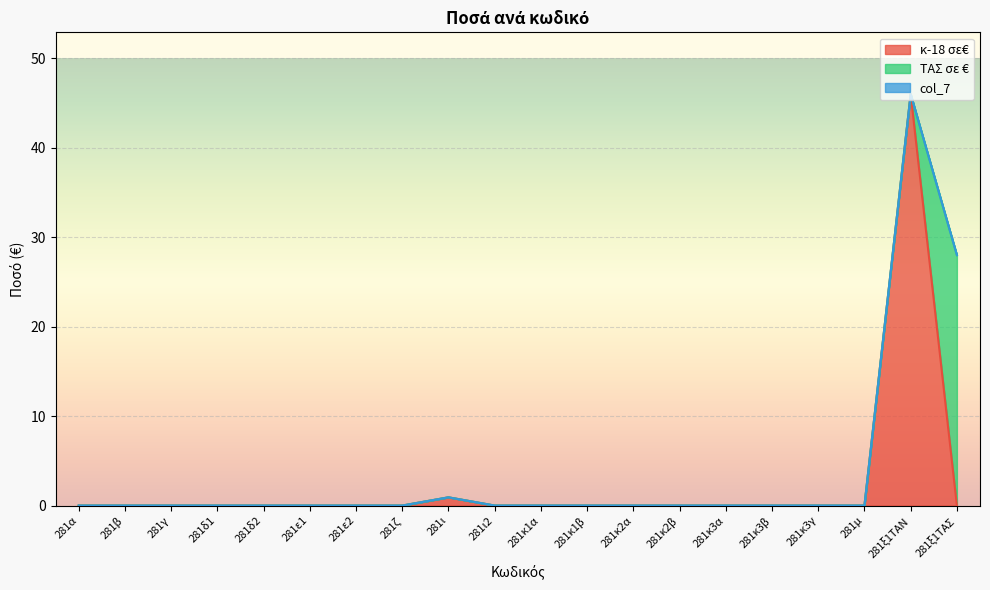

How many interior local peaks does the κ-18 σε€ series have?

2